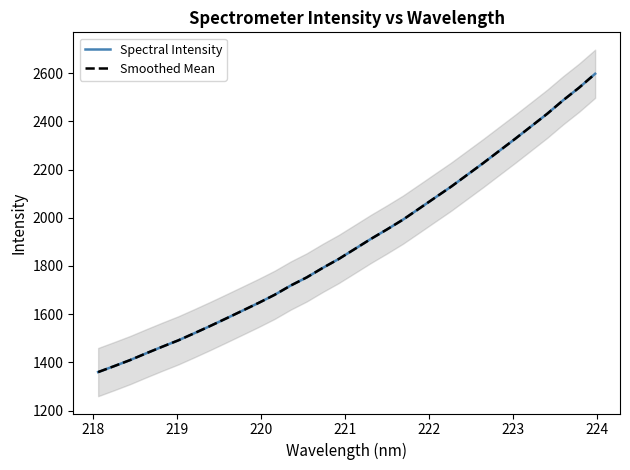

What is the difference between the maximum and second lowest values in the Spectral Intensity series?

1213.4